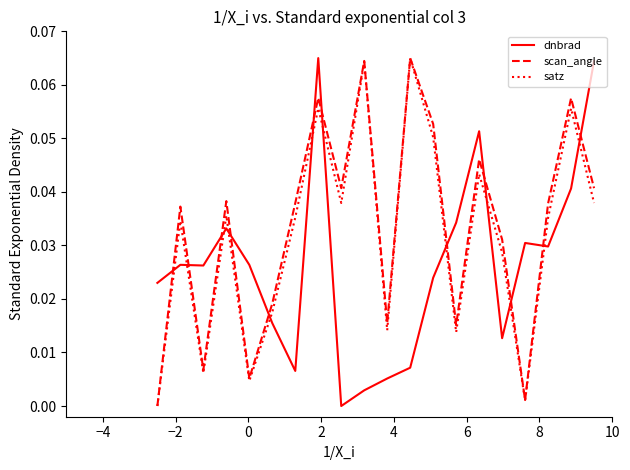

In dnbrad, how many points are lower than both neighbors (excluding endpoints)?

5